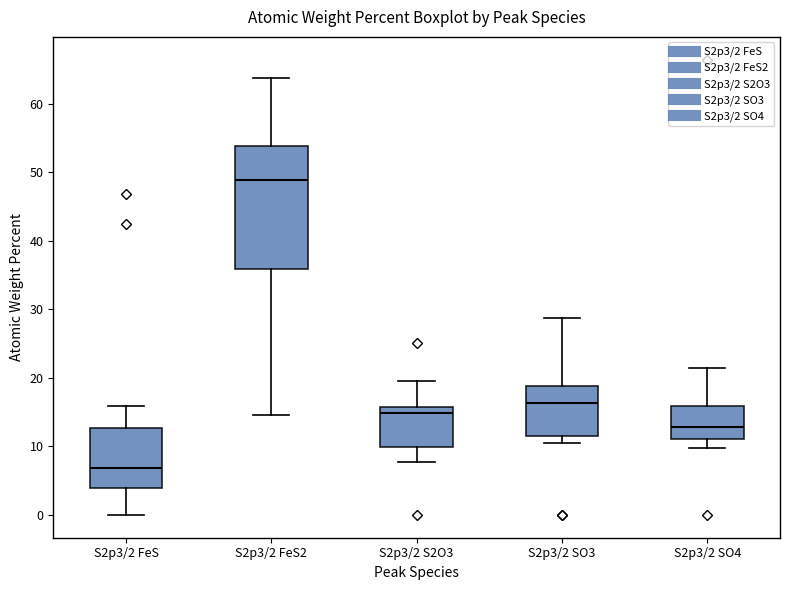

Which box has the highest median line?

S2p3/2 FeS2